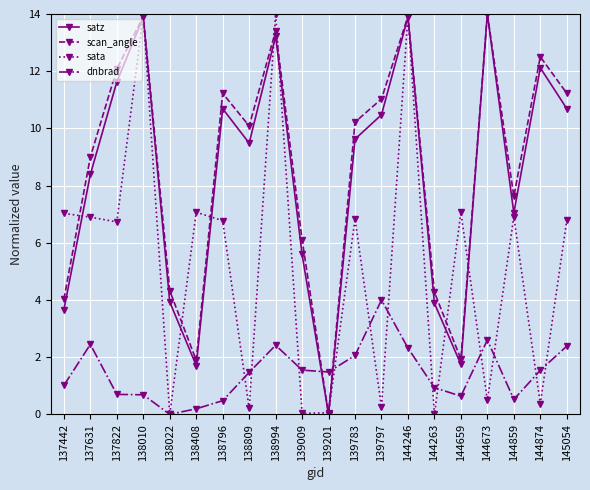

What is the maximum value for sata?

14.0